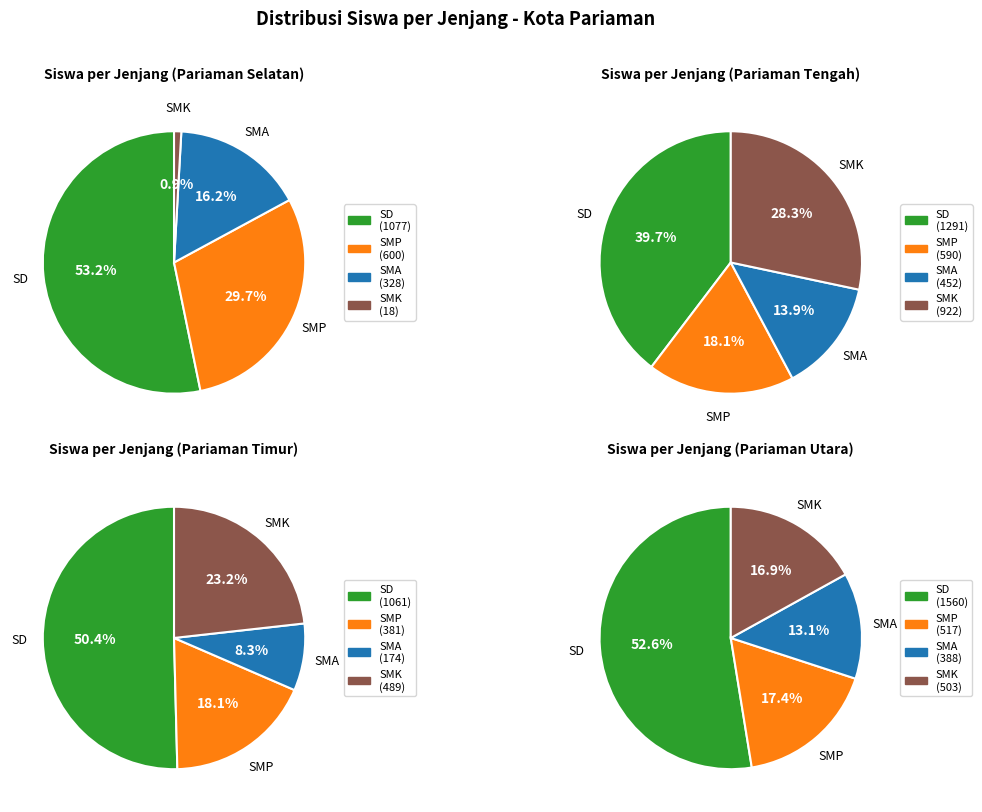

Is it true that Kec. Pariaman Selatan is 11% of the pie?

False